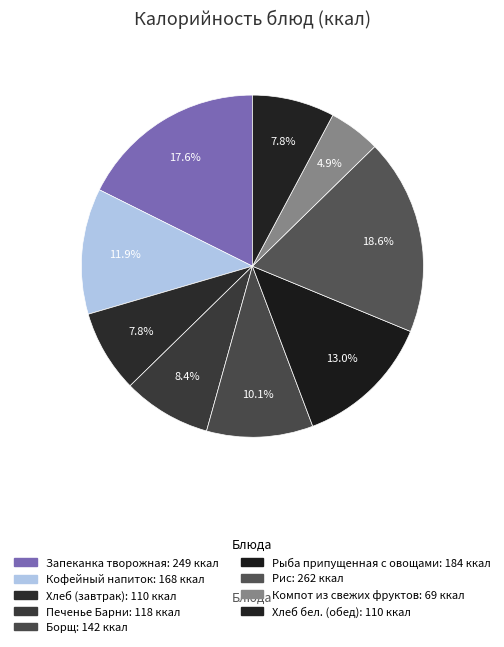

Between Запеканка творожная and Рис, which is larger?

Рис